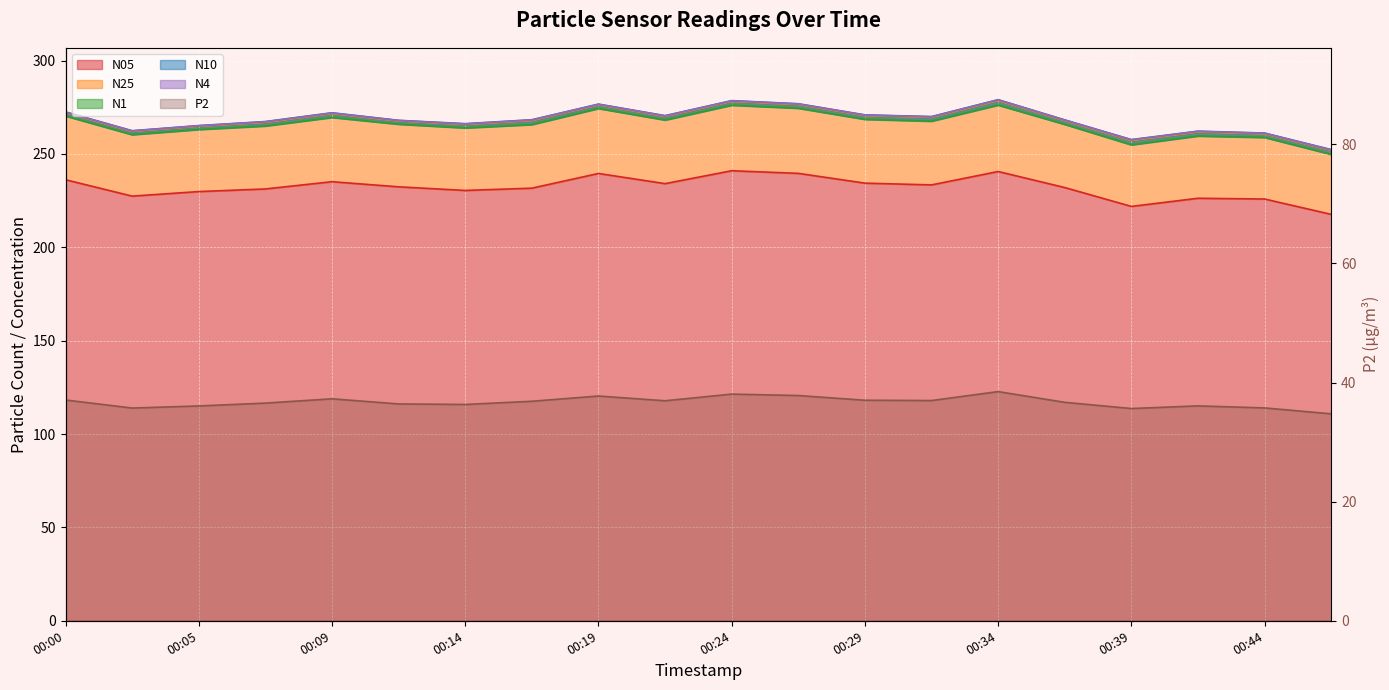

True or false: N4 has a value of 252.2 at 00:46.

True